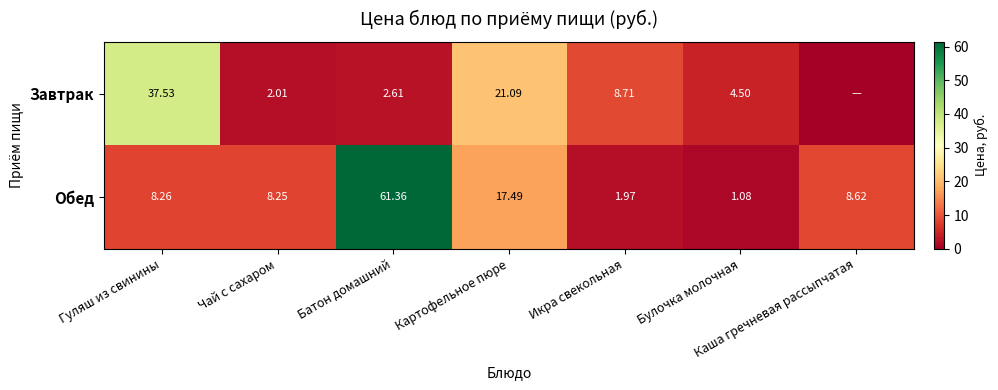

At which category is the sum across all series the highest?

Батон домашний